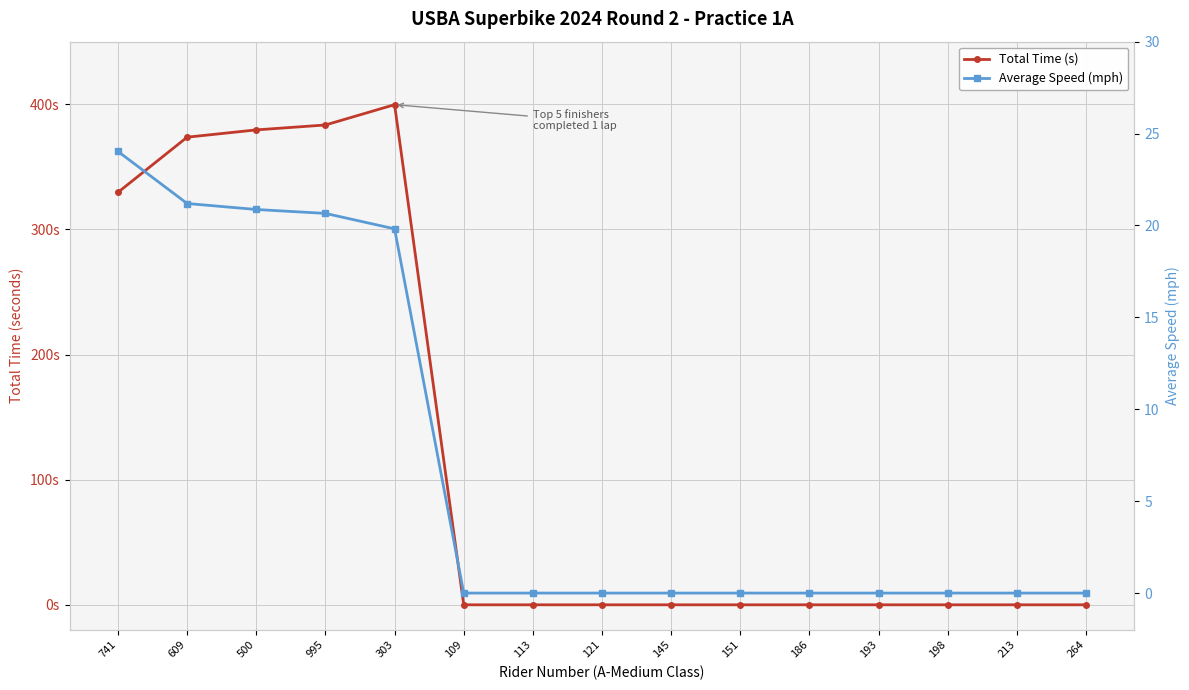

What is the difference between the second highest and minimum values in the Average Speed (mph) series?

21.2